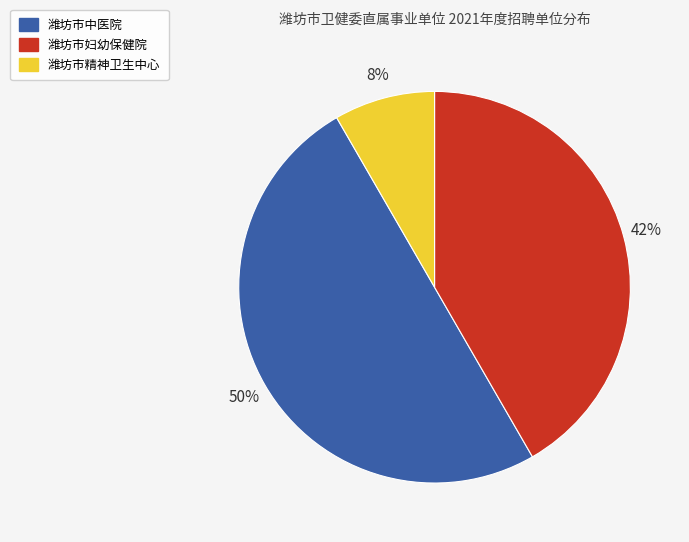

How many segments does this pie chart have?

3